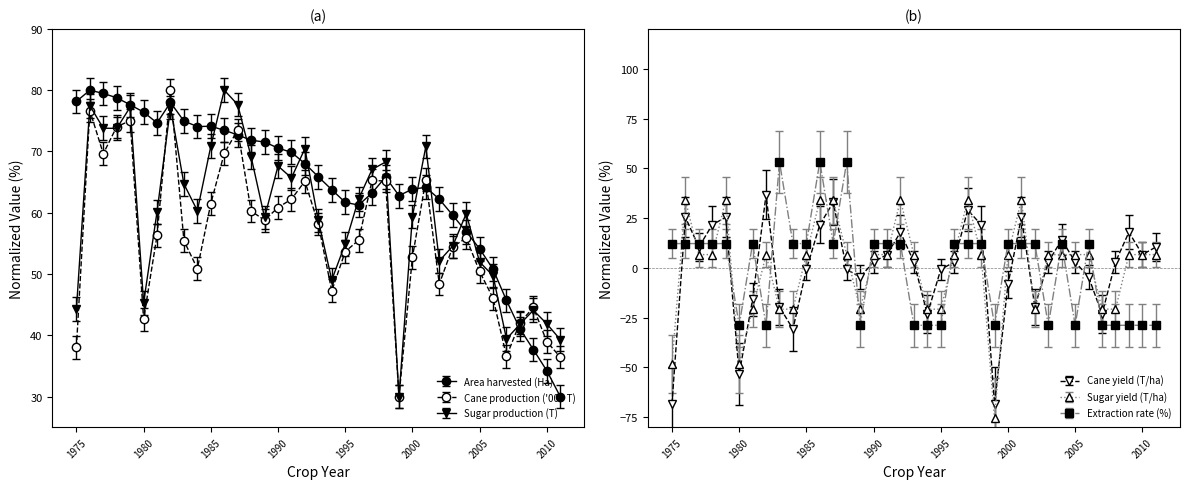

What are all the series names shown in the legend?

Area harvested (Ha), Cane production ('000 T), Sugar production (T), Cane yield (T/ha), Sugar yield (T/ha), Extraction rate (%)